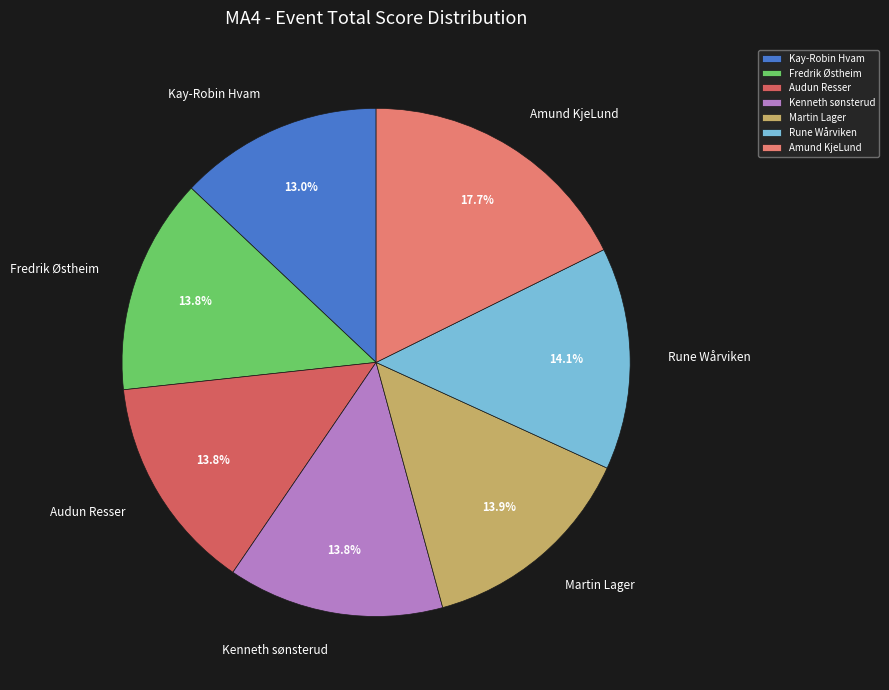

How much of the chart is everything except Kay-Robin Hvam?

87.0%